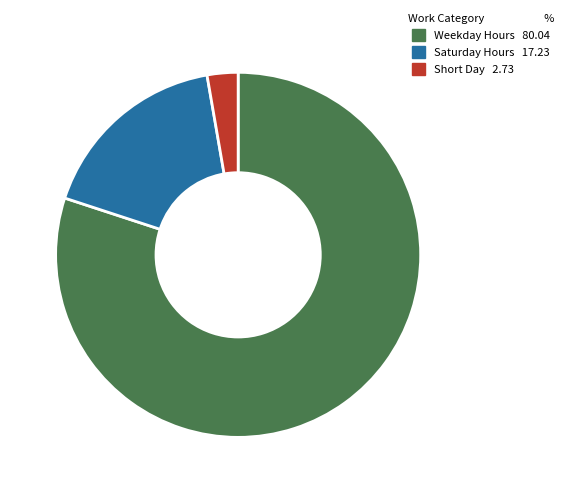

Which slice is the smallest?

Short Day 2.73